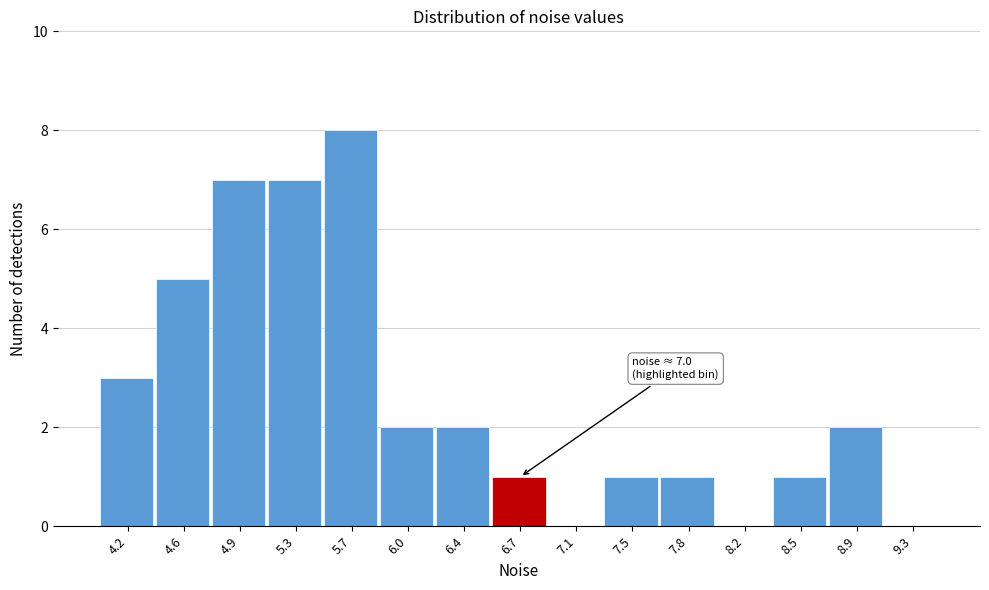

Reading right to left, extract all data points from this chart.

9.3=0	8.9=2	8.5=1	8.2=0	7.8=1	7.5=1	7.1=0	6.7=1	6.4=2	6.0=2	5.7=8	5.3=7	4.9=7	4.6=5	4.2=3